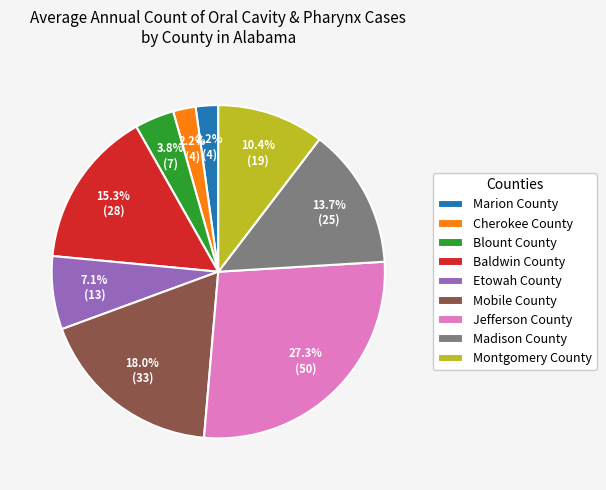

Between Etowah County and Marion County, which is larger?

Etowah County